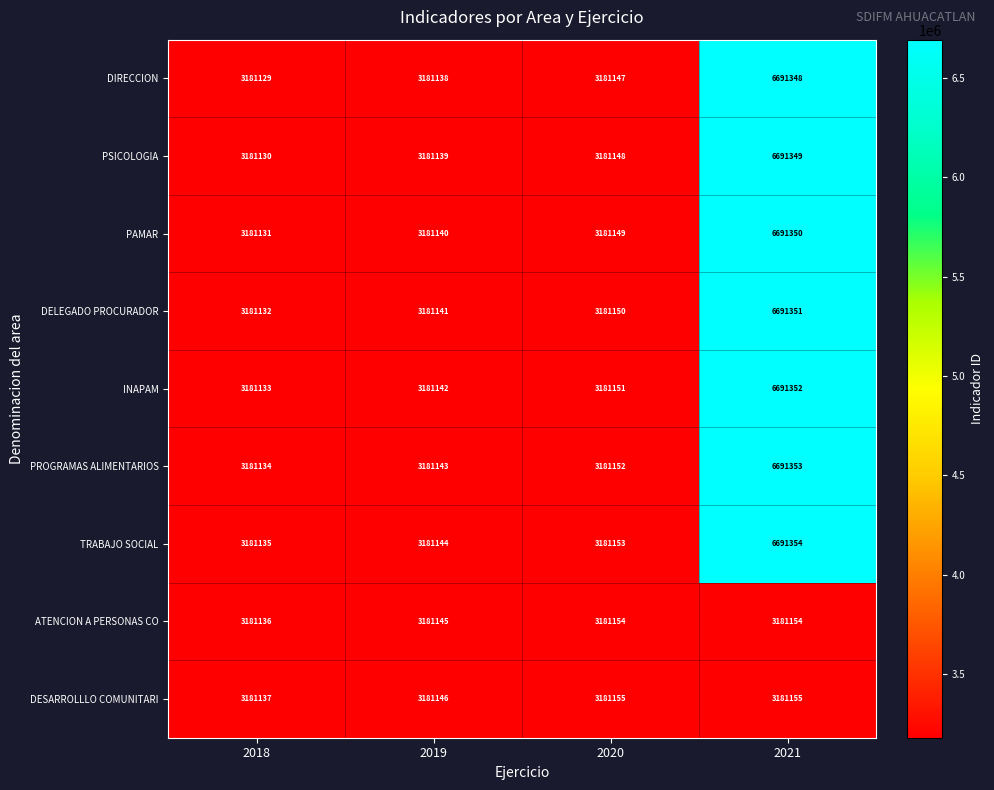

What is the difference between the highest and lowest values at 2020?

8